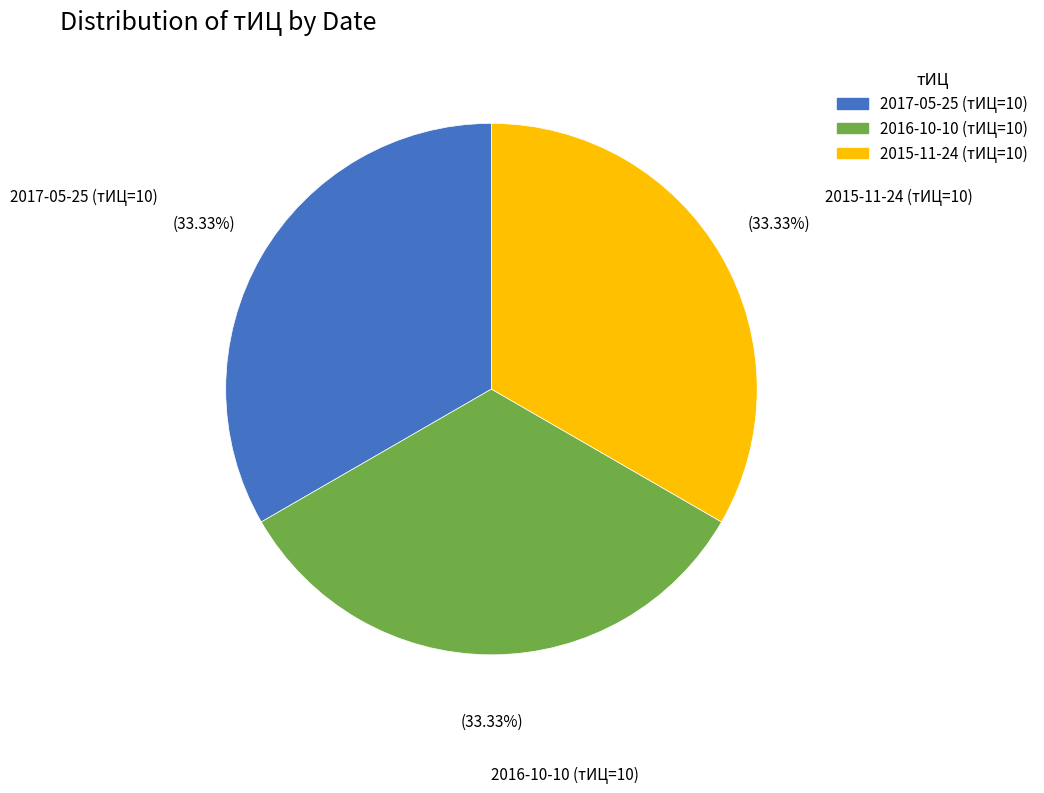

Is the sum of 2015-11-24 (тИЦ=10) and 2016-10-10 (тИЦ=10) greater than half?

Yes